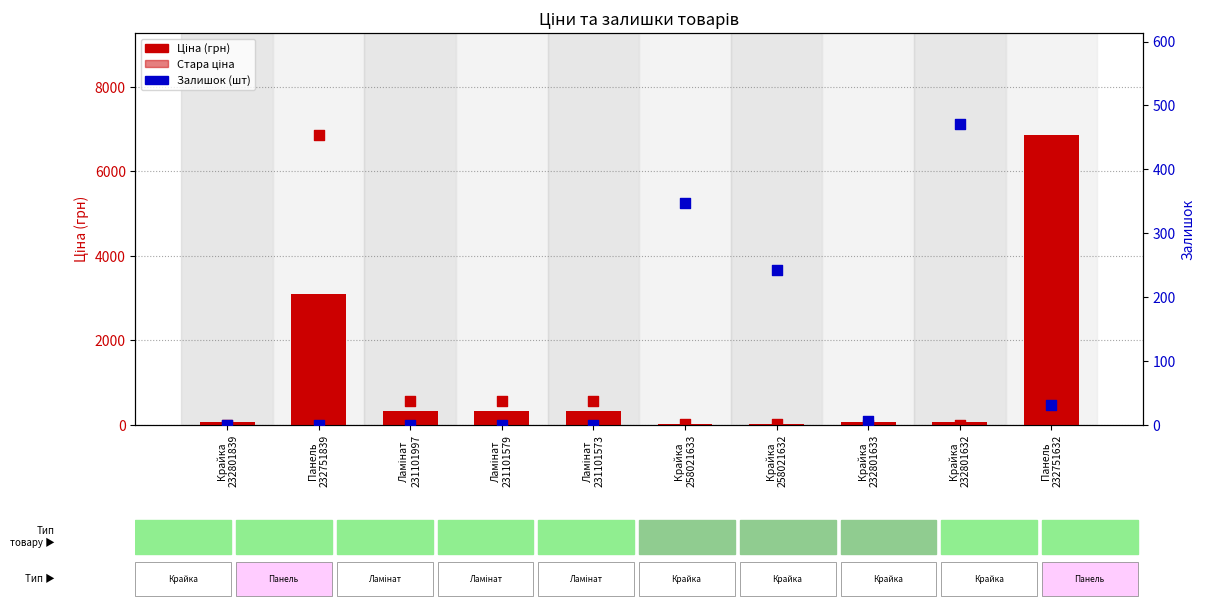

At how many categories does at least one series exceed 2147?

2